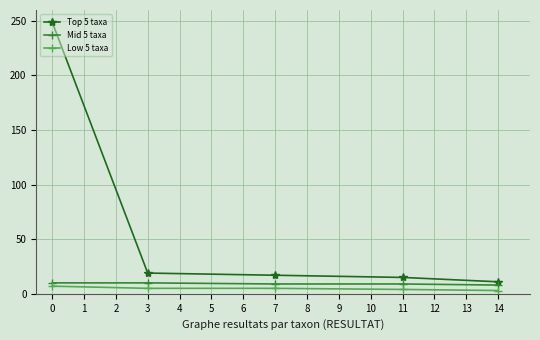

Which series has the largest range (max minus min)?

Top 5 taxa